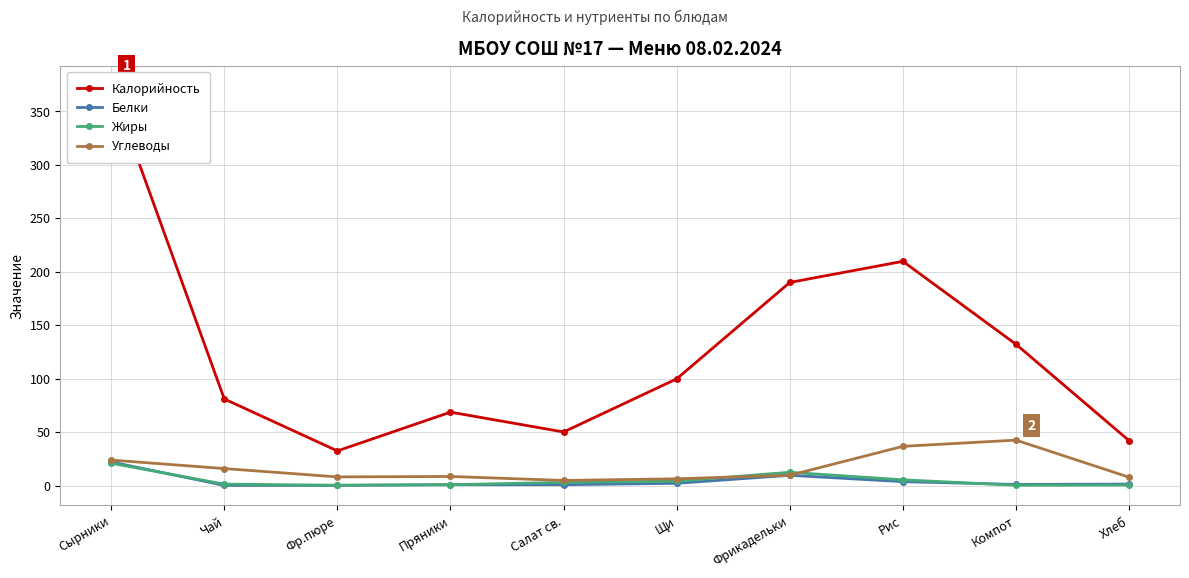

What is the difference between the maximum and minimum values in the Калорийность series?

341.2